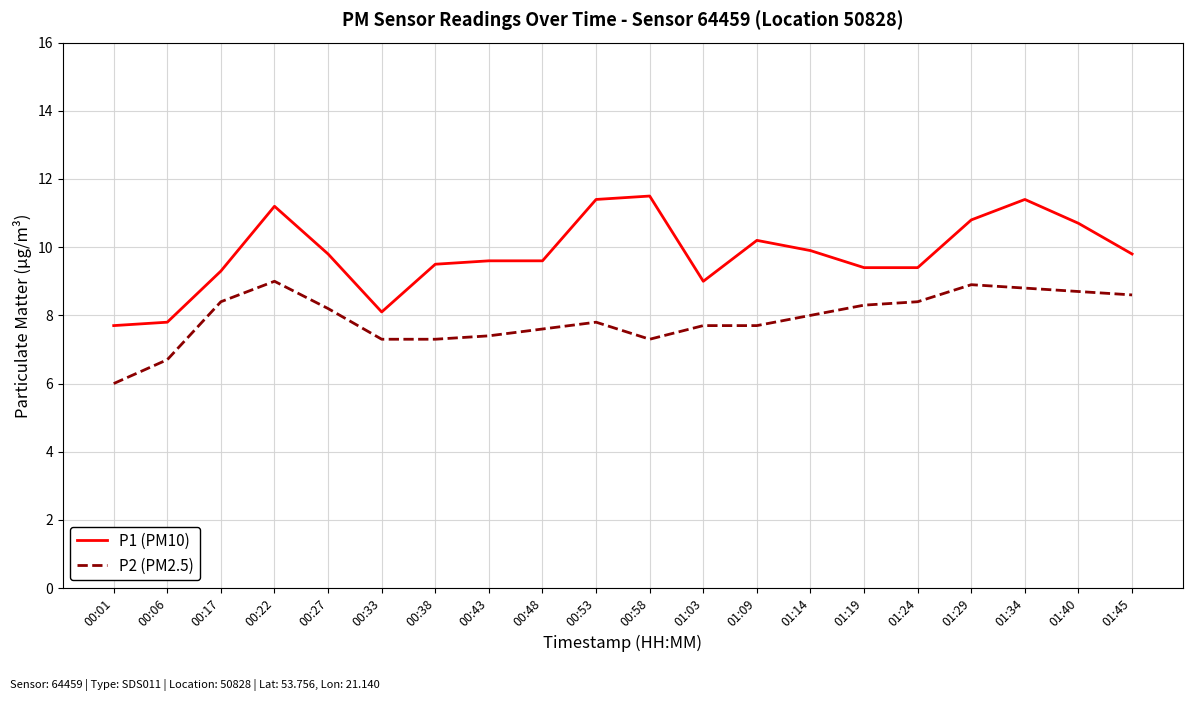

Reading left to right, list all the values displayed in this chart.

P1 (PM10): 7.7	7.8	9.3	11.2	9.8	8.1	9.5	9.6	9.6	11.4	11.5	9.0	10.2	9.9	9.4	9.4	10.8	11.4	10.7	9.8
P2 (PM2.5): 6.0	6.7	8.4	9.0	8.2	7.3	7.3	7.4	7.6	7.8	7.3	7.7	7.7	8.0	8.3	8.4	8.9	8.8	8.7	8.6